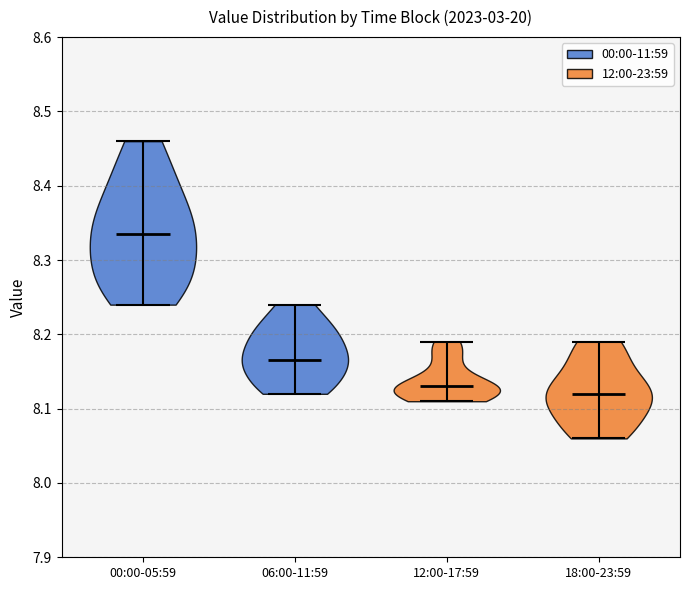

Reading left to right, read every violin against the y-axis: where its median line is, and the lowest and highest points it reaches. The values are not printed on the chart, so give them approximately, as read against the axis.

00:00-05:59: median line 8.34, lowest point 8.24, highest point 8.46
06:00-11:59: median line 8.17, lowest point 8.12, highest point 8.24
12:00-17:59: median line 8.13, lowest point 8.11, highest point 8.19
18:00-23:59: median line 8.12, lowest point 8.06, highest point 8.19